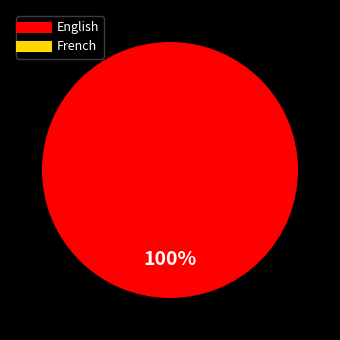

Combined, do English and French account for over 50%?

Yes